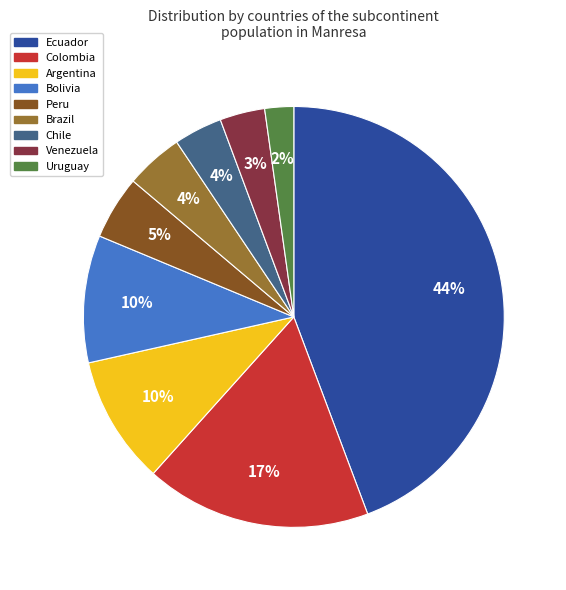

To the nearest percent, what portion does Ecuador represent?

44%